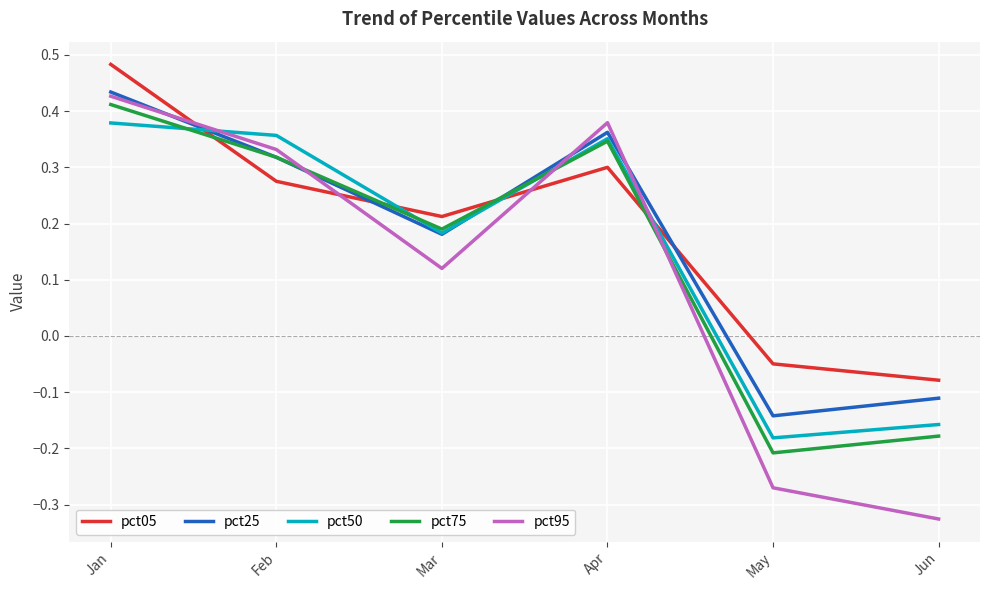

Is this an area chart (filled region under the line)?

No